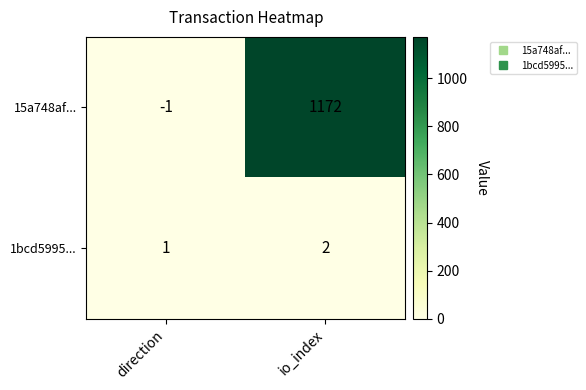

Which category has the lowest value across all series?

direction